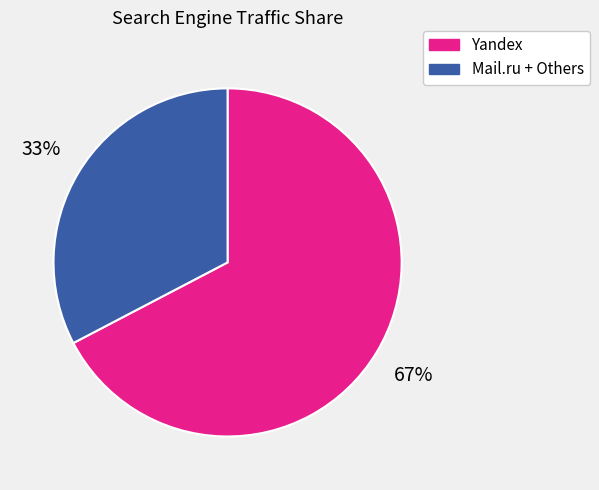

Does any single category account for the majority?

Yes